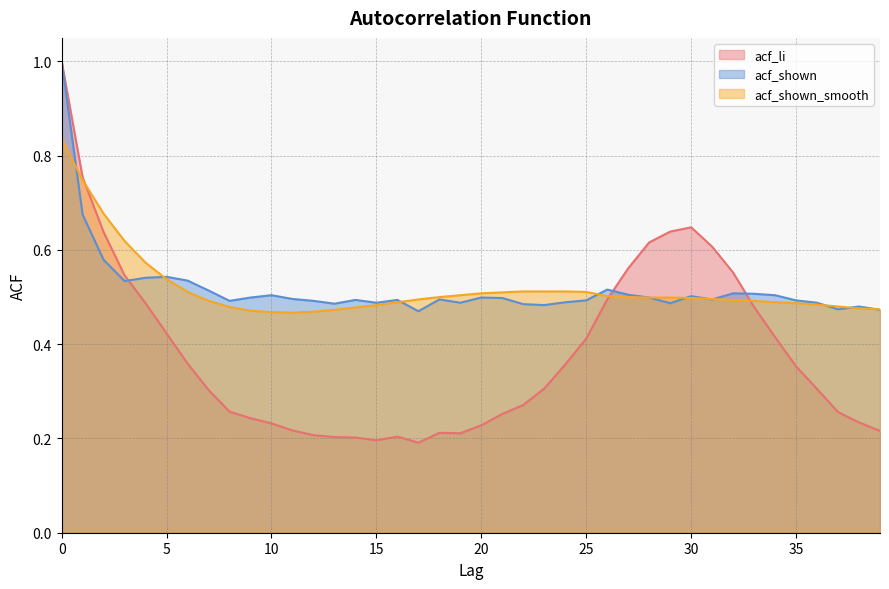

The acf_shown series shows 0.5 at 15. True or false?

True